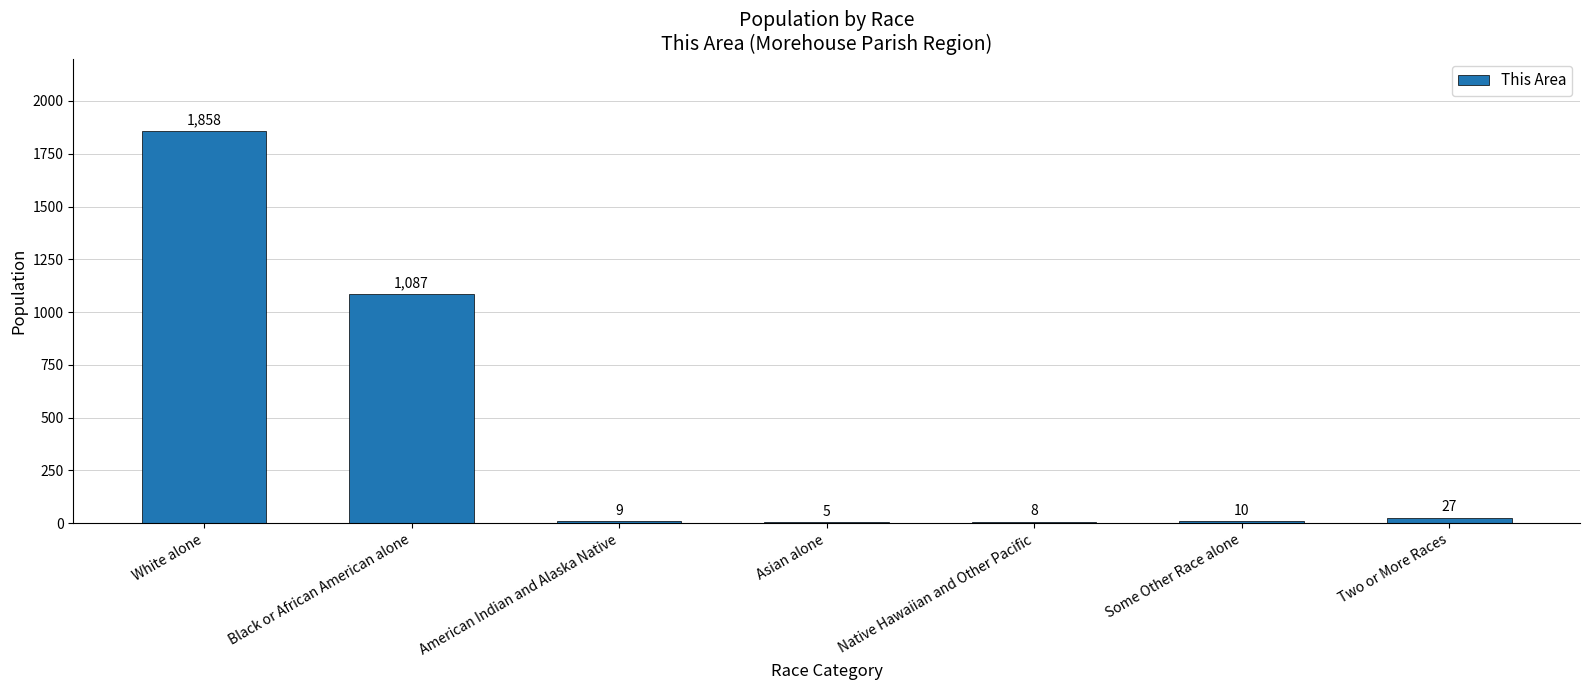

At which label is the value closest to 931?

Black or African American alone